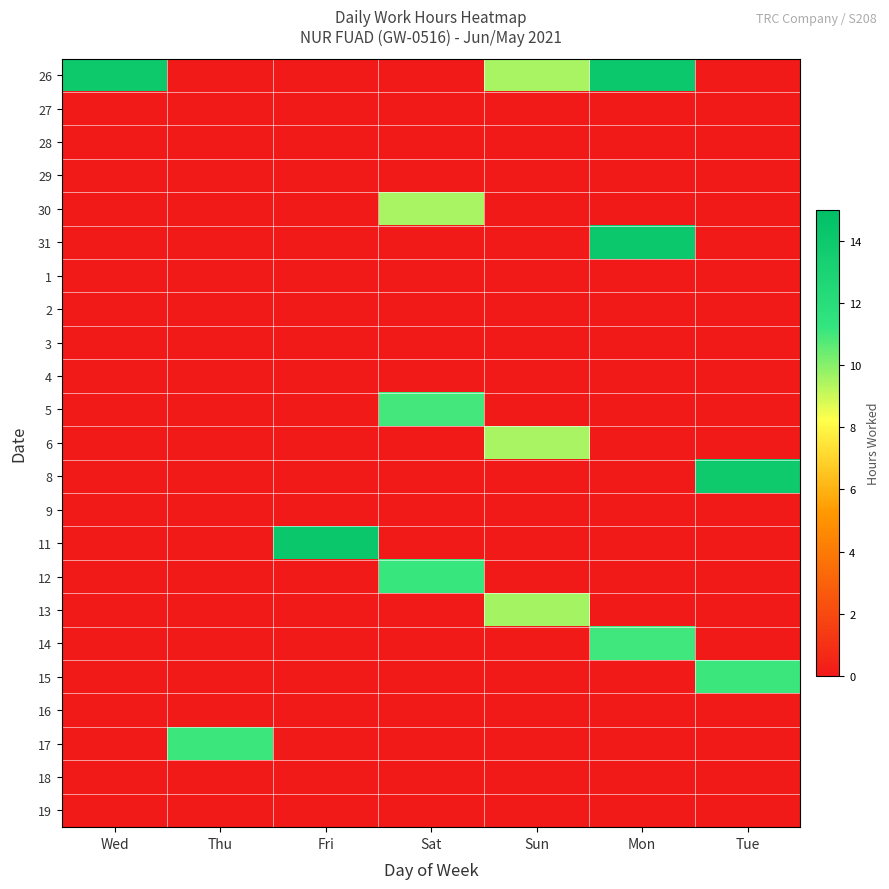

What is the difference between the highest and lowest values at Sat?

11.2